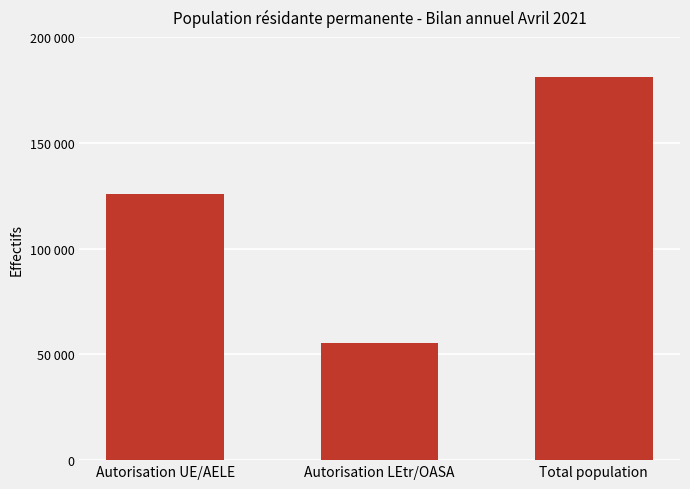

Reading left to right, what are all the values shown in this chart?

Autorisation UE/AELE=125714	Autorisation LEtr/OASA=55403	Total population=181117